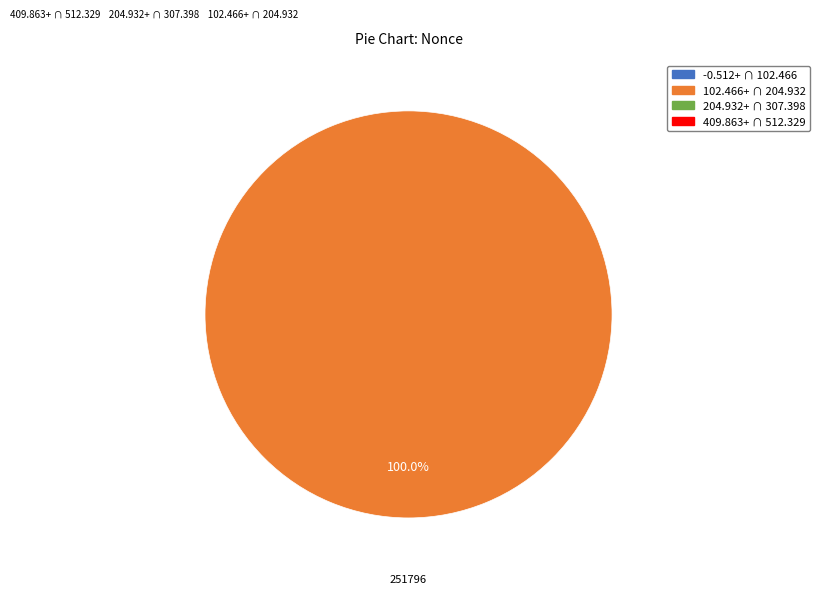

To the nearest percent, what percentage of the pie is 251786?

100%